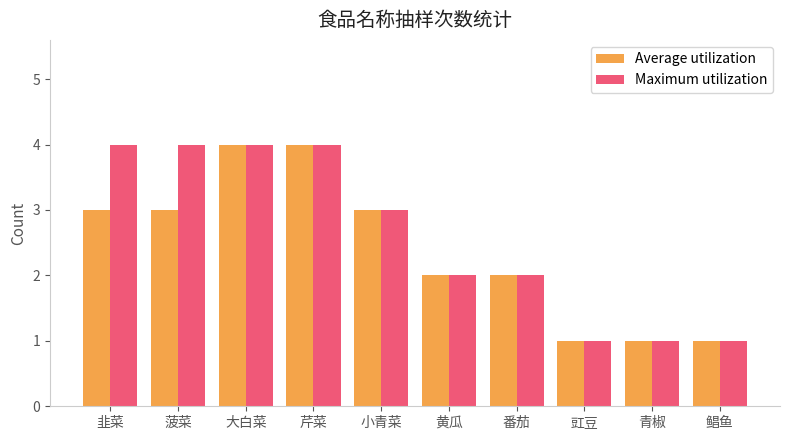

Is it true that Maximum utilization equals 2 at 青椒?

False